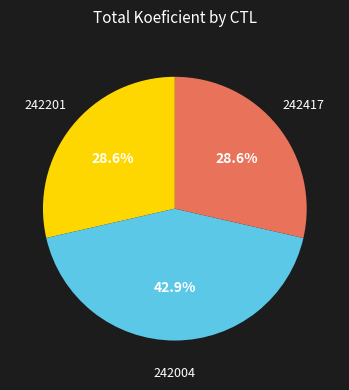

To the nearest percent, what percentage of the pie is 242201?

29%